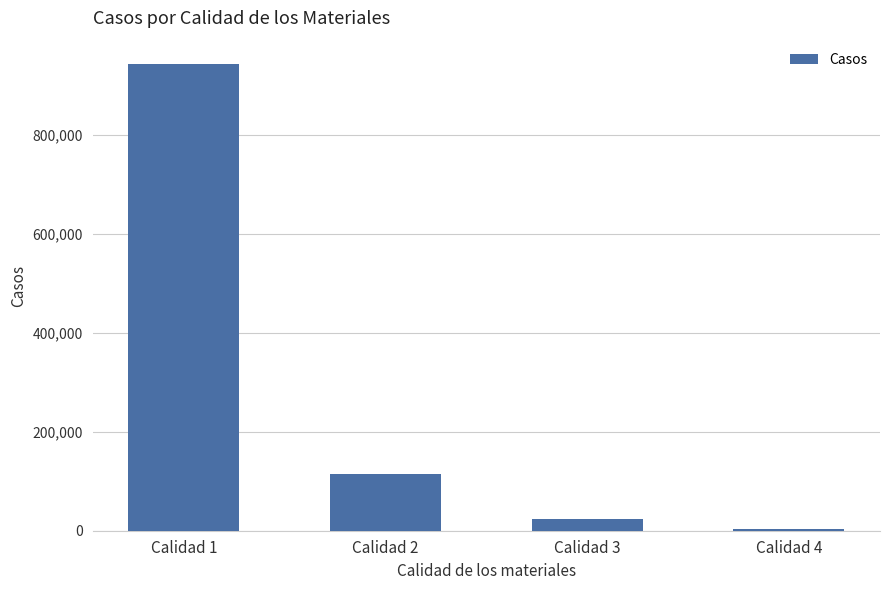

What is the ratio of the value at Calidad 2 to the value at Calidad 4?

45.1